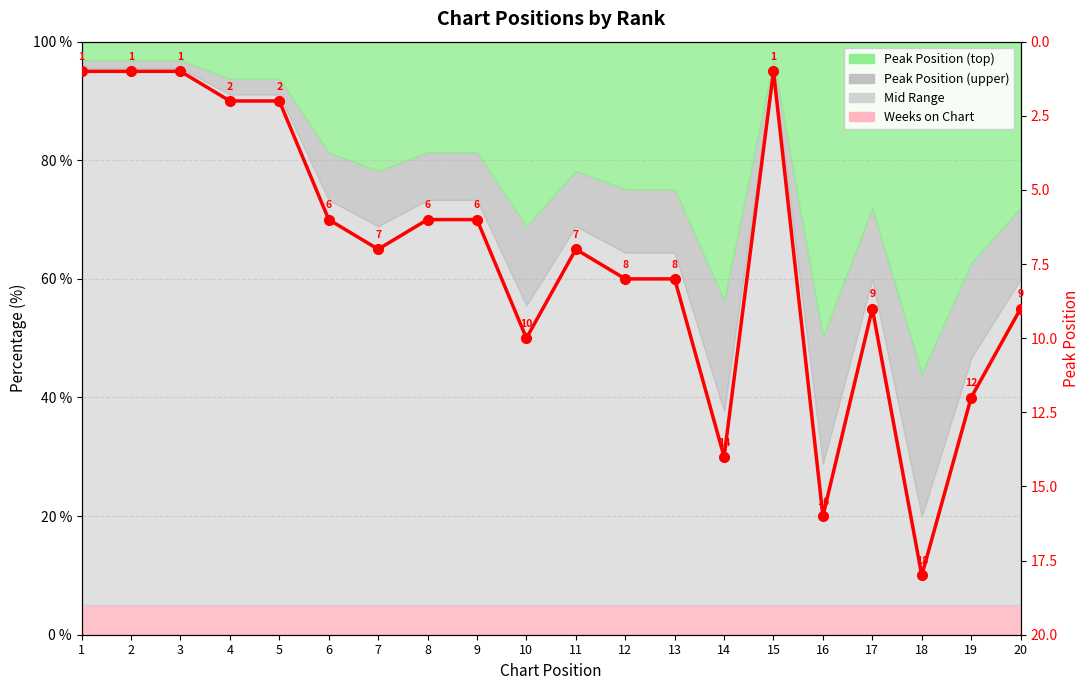

List the labels in order of value, smallest first.

1, 2, 3, 15, 4, 5, 6, 8, 9, 7, 11, 12, 13, 17, 20, 10, 19, 14, 16, 18